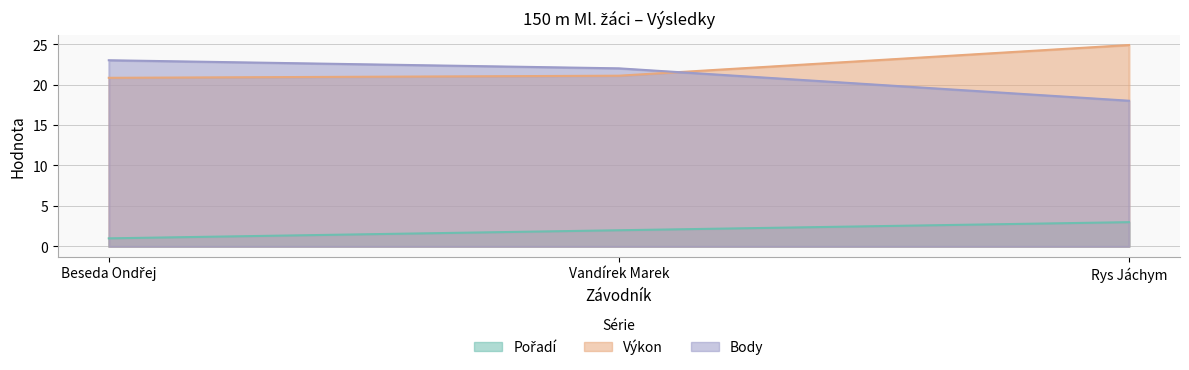

Does the chart have visible grid lines?

Yes